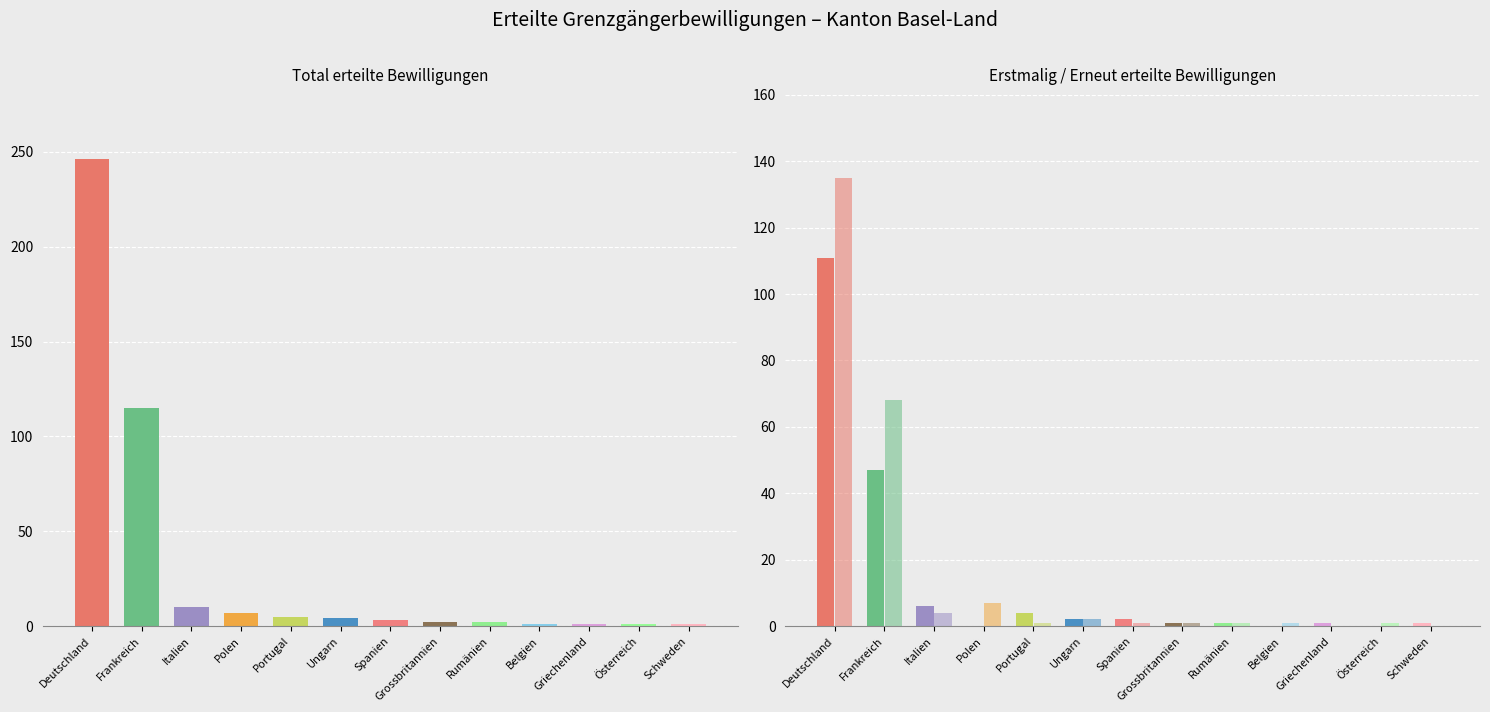

Which series has the widest spread of values?

Total